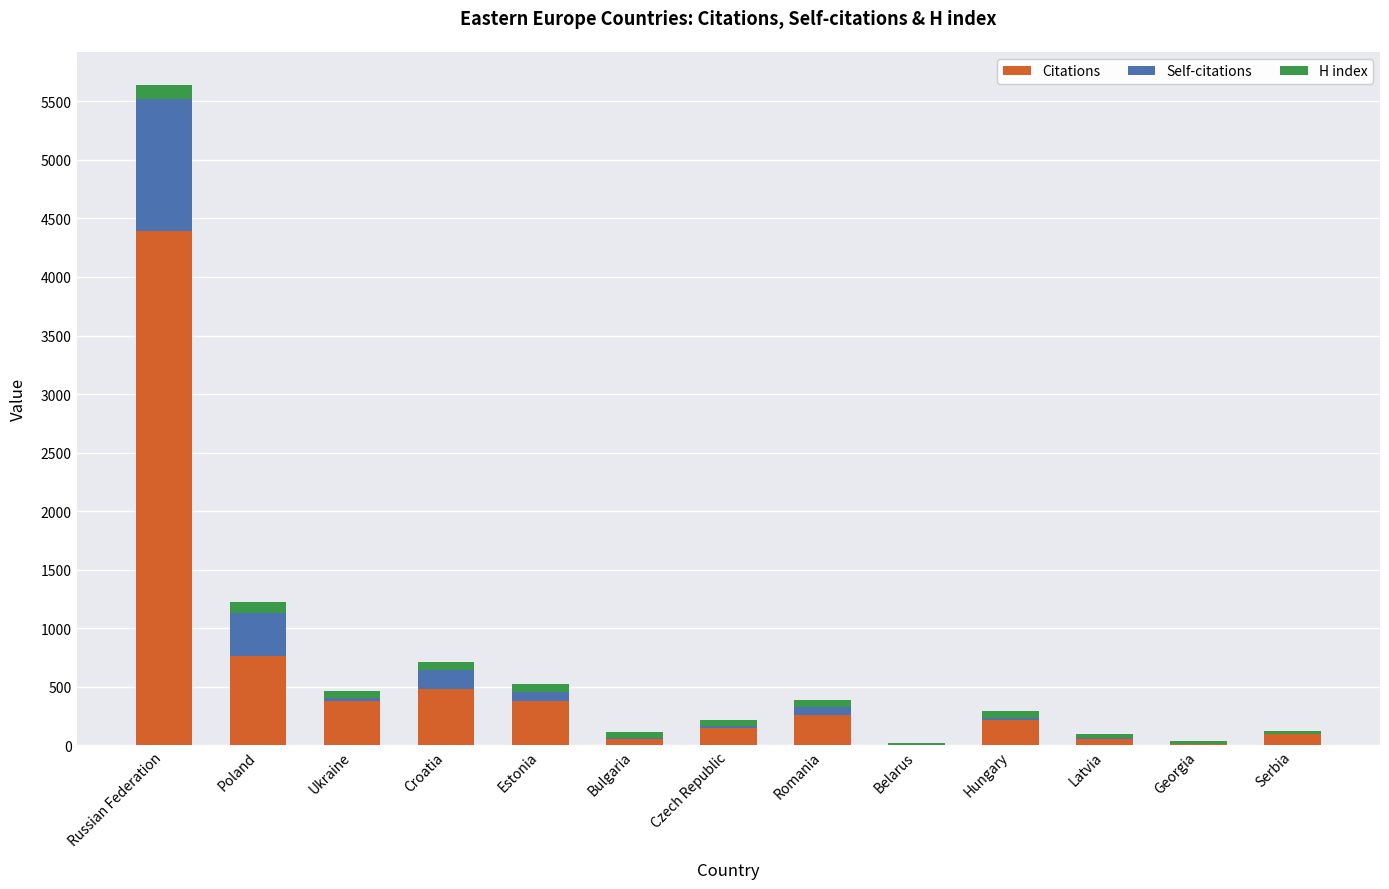

What is the difference between the Citations values at Latvia and Bulgaria?

2